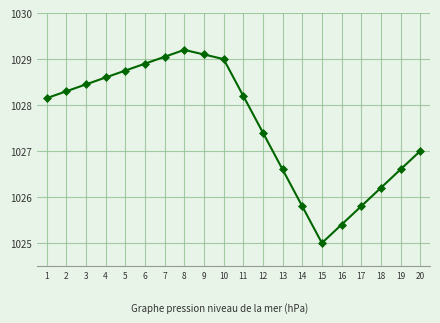

What is the change in value from 4 to 6?

+0.3